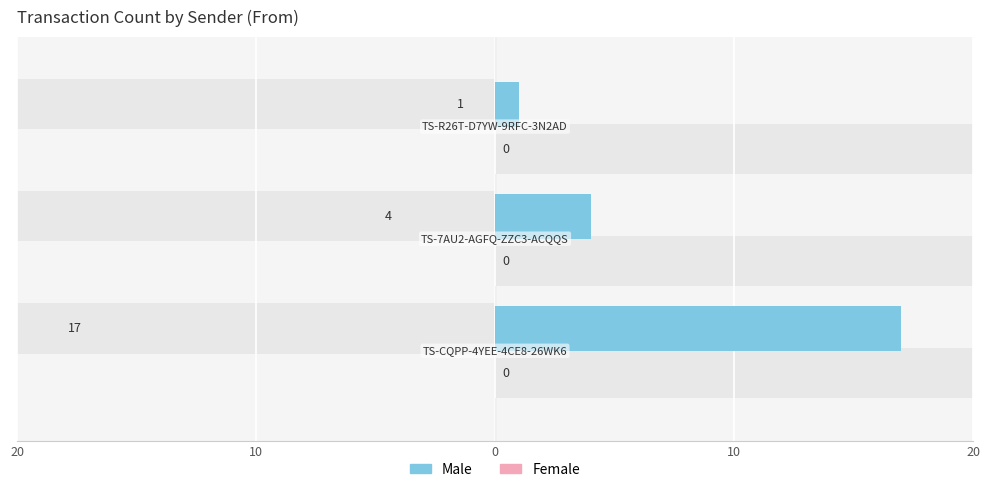

How many data points in Male are less than 4?

1